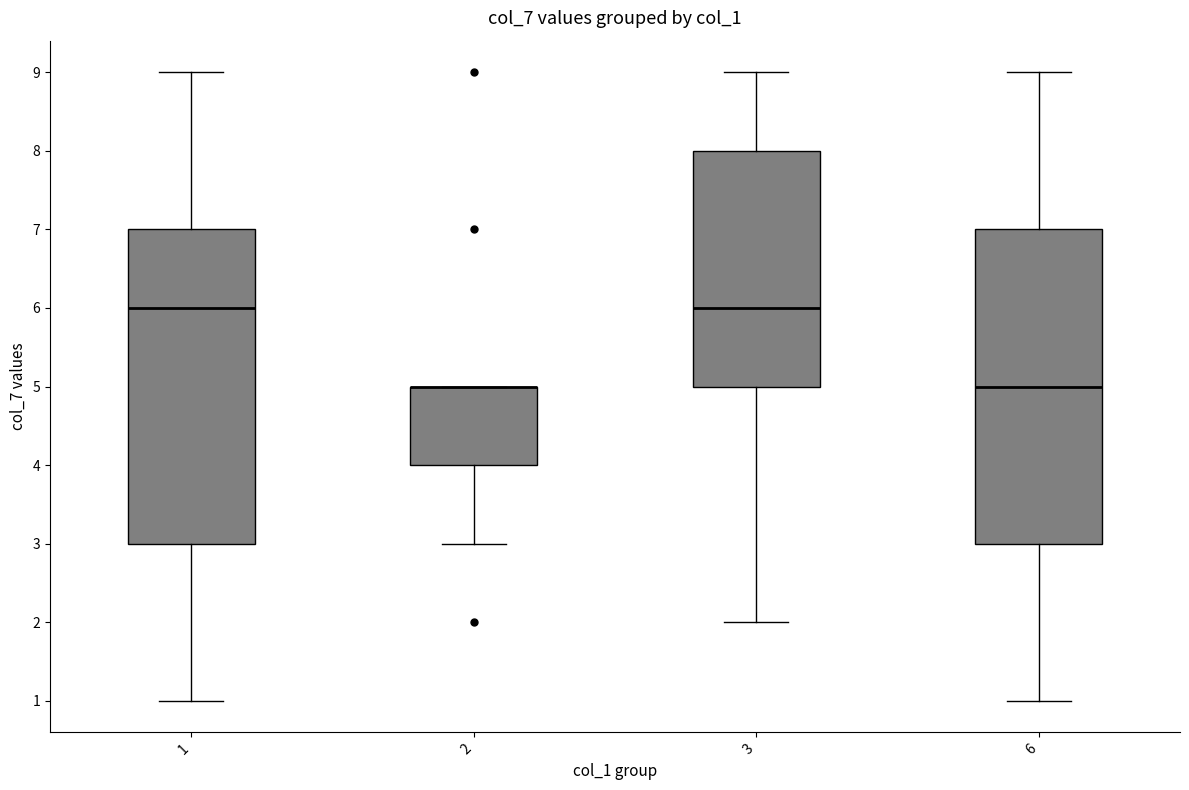

Where does the lower whisker of the box at x = 6 end on the y-axis? The values are not printed on the chart, so give them approximately, as read against the axis.

1